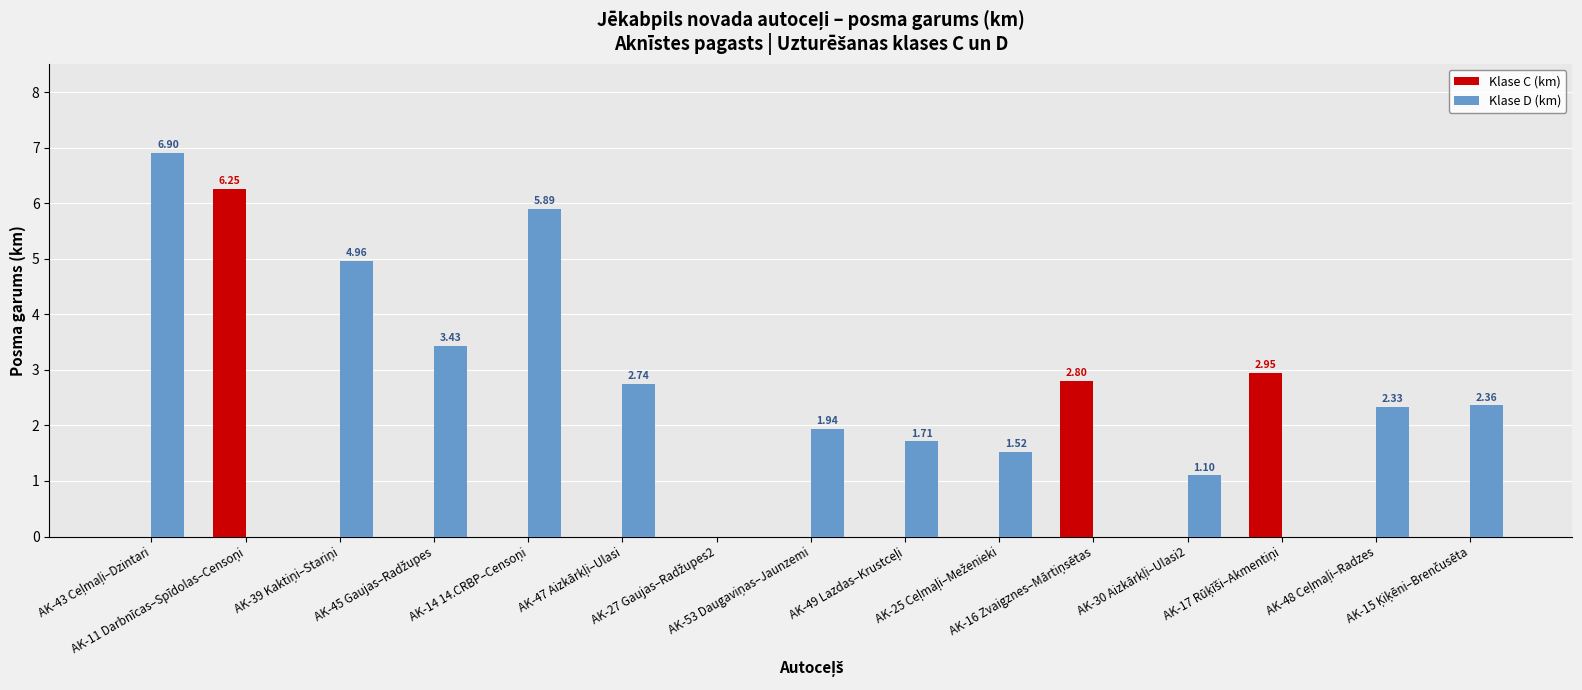

Are the bars horizontal?

No